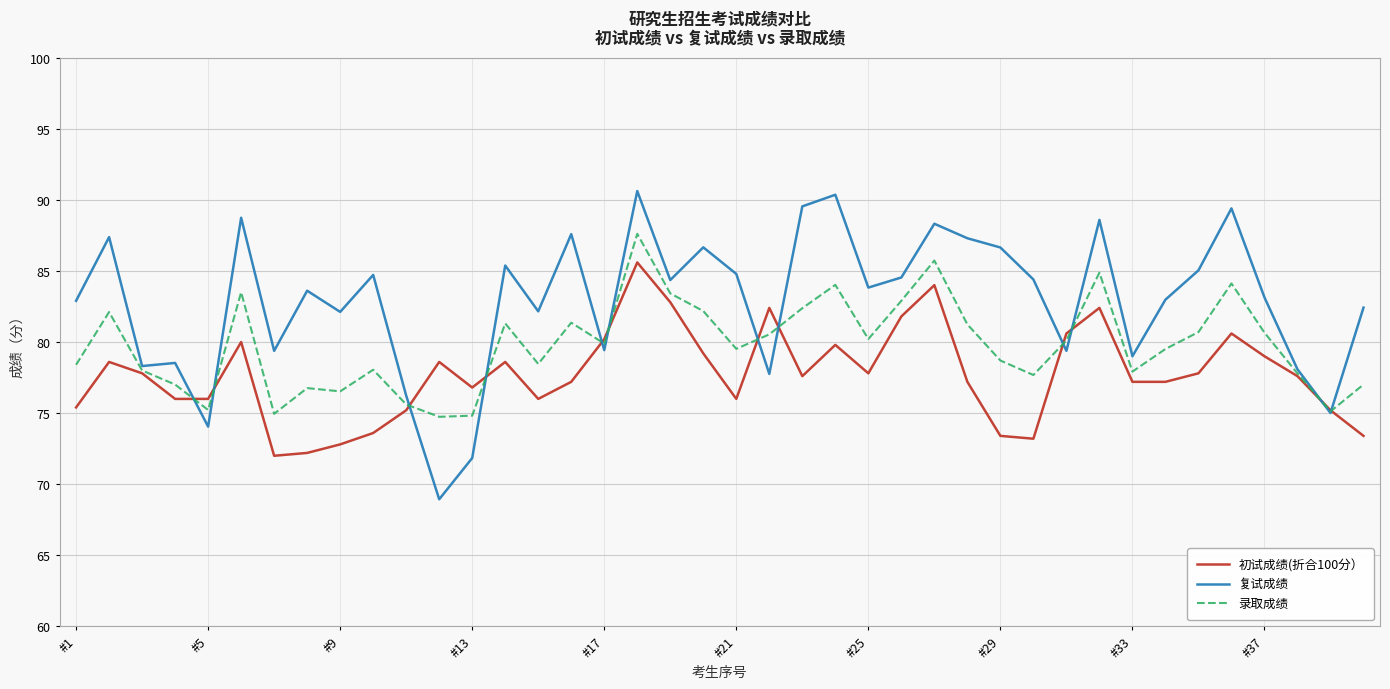

What is the difference between the maximum and minimum values in the 初试成绩(折合100分） series?

13.6